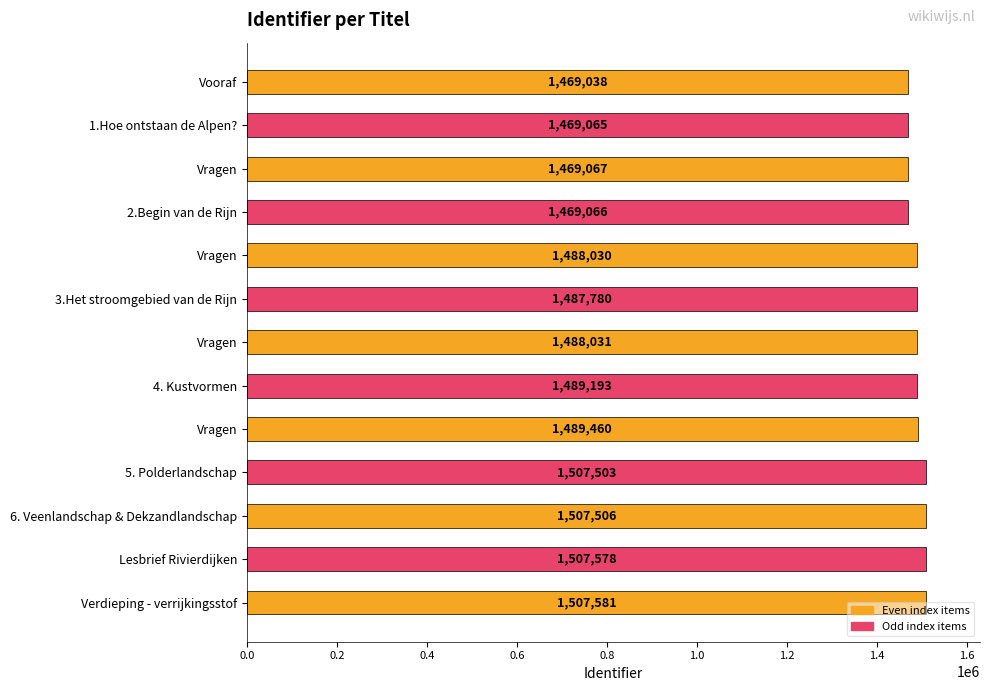

How many series are shown in this chart?

1